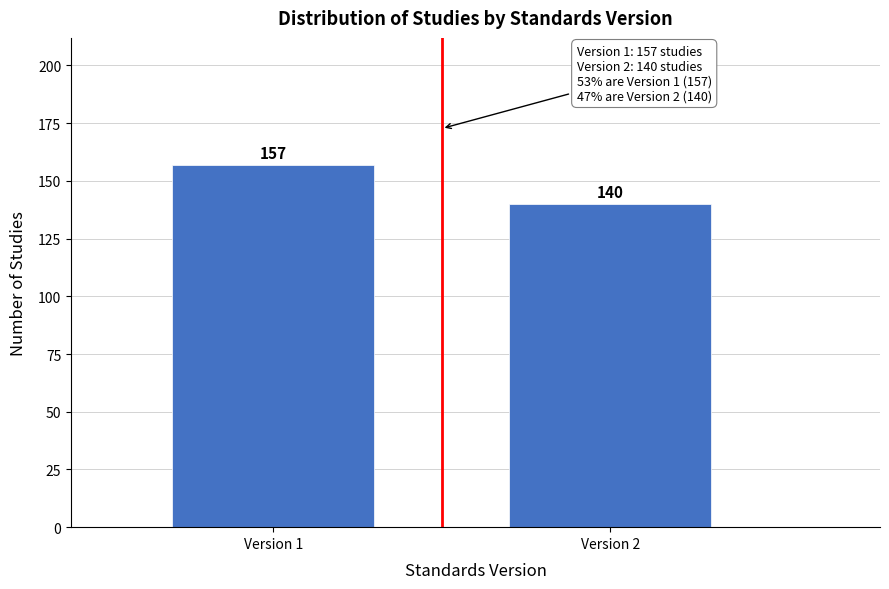

Reading left to right, what are all the values shown in this chart?

157	140